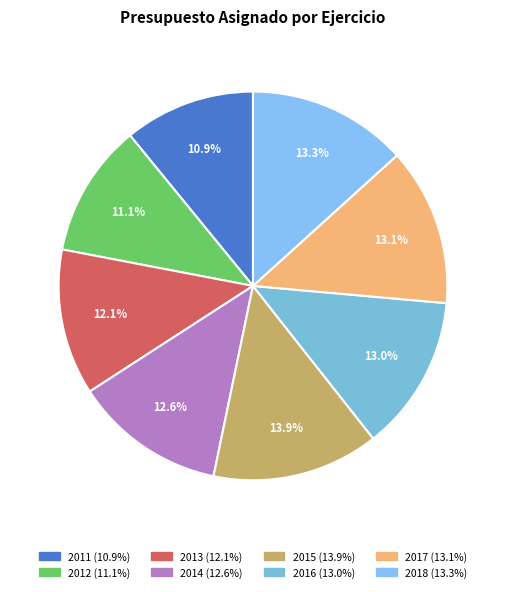

Is it true that 2012 is 16% of the pie?

False